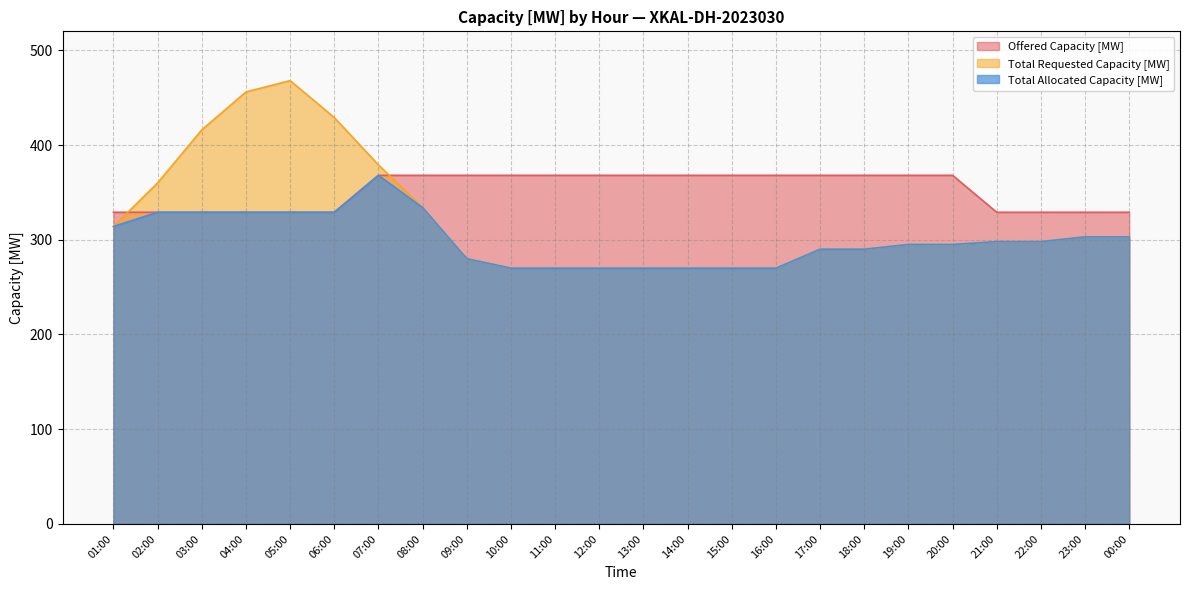

How many distinct data groups are displayed?

3